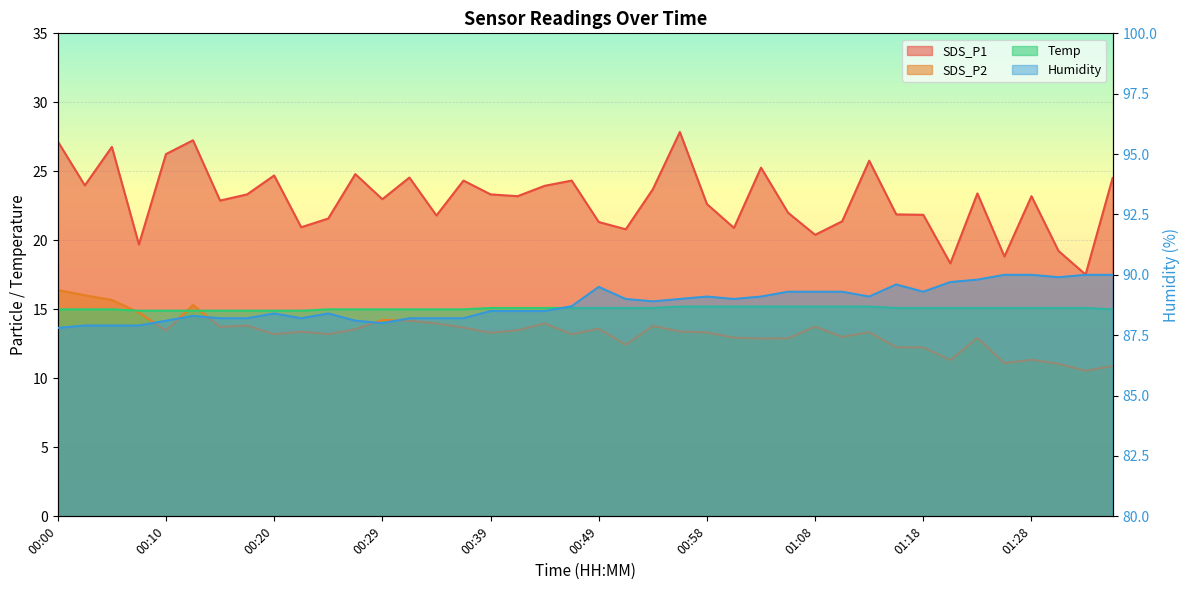

Where is the first local minimum for Humidity?

00:22